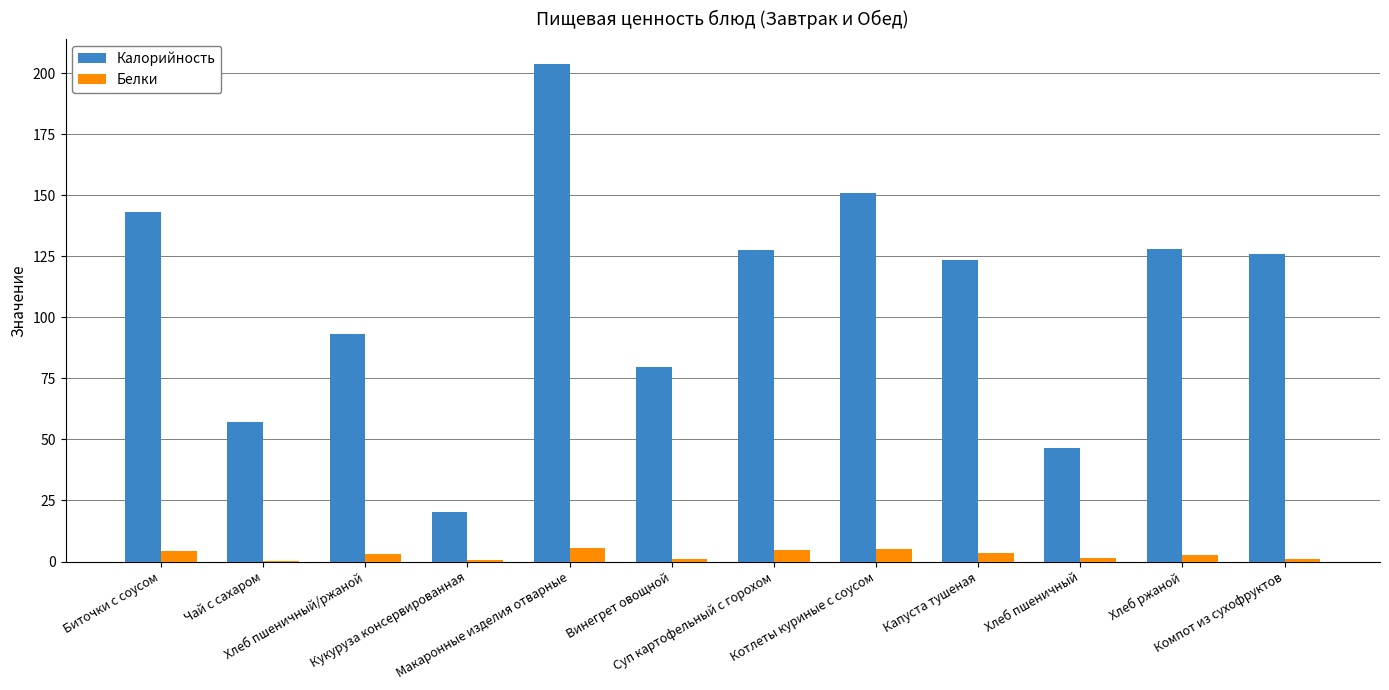

How many groups of bars are there?

12